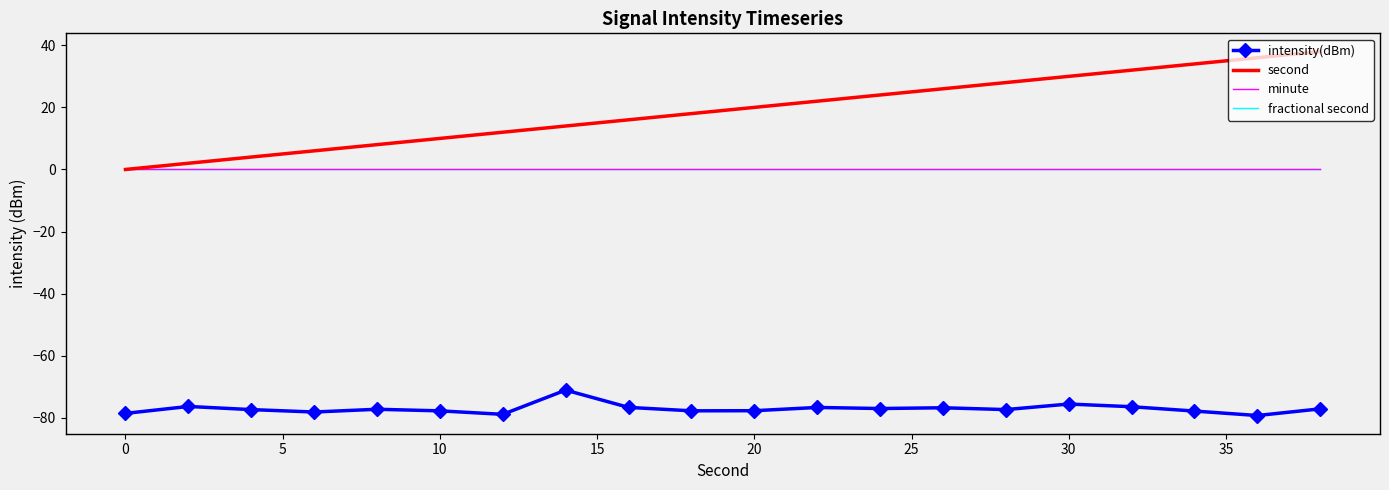

What is the average value of the second series?

19.0